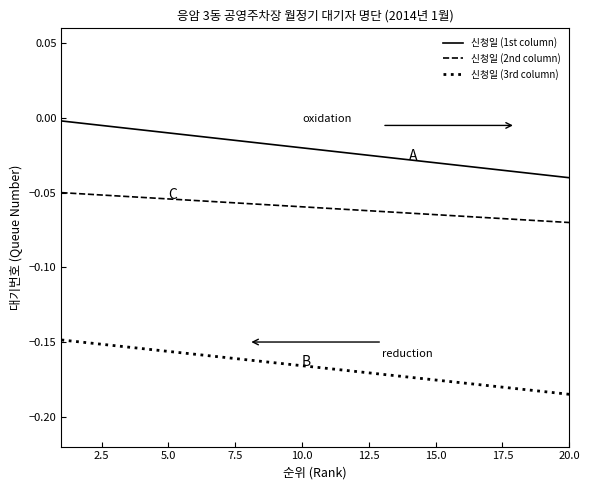

Which series has the largest range (max minus min)?

신청일 (1st column)